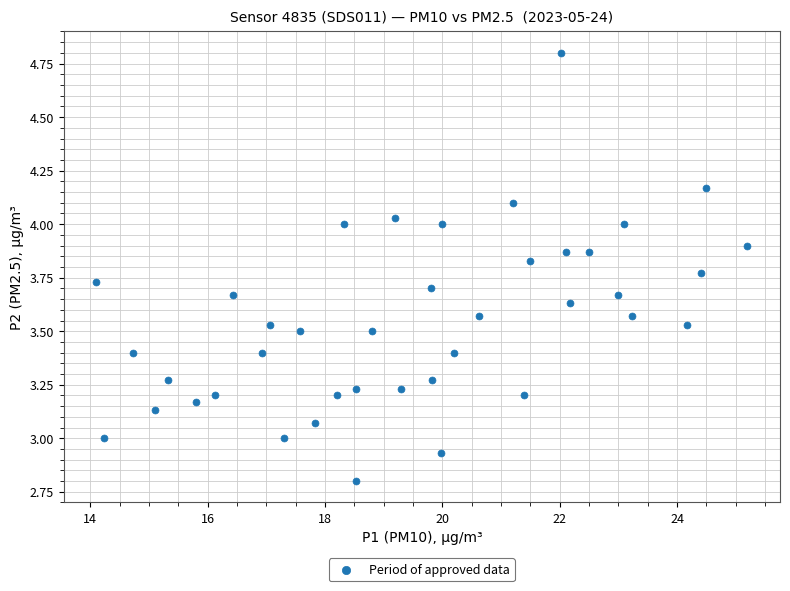

What is the range of Y values (max minus min)?

2.0